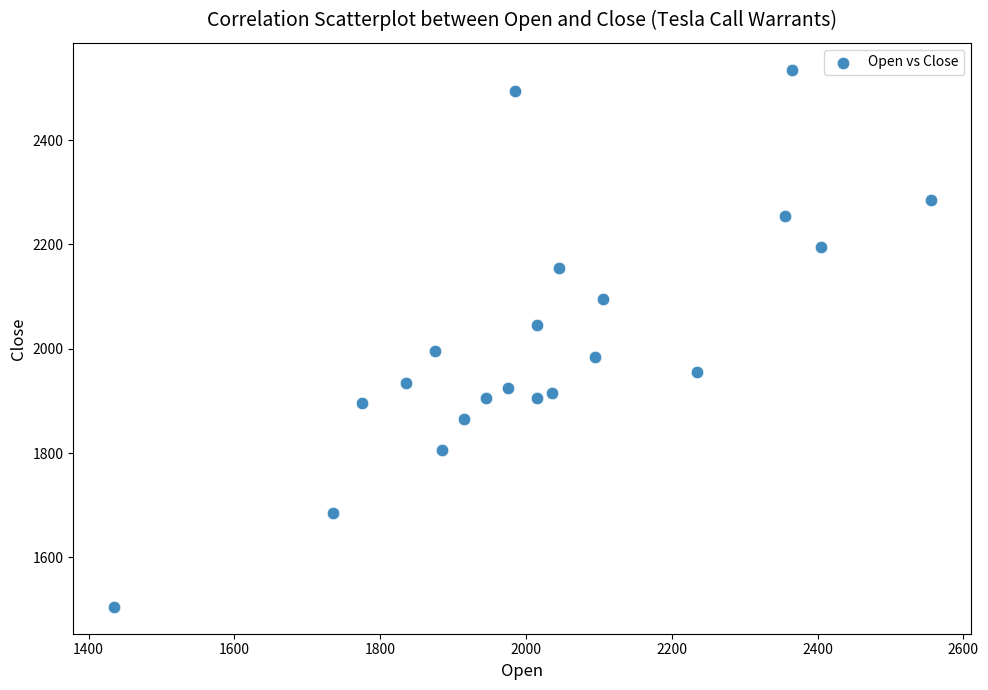

What is the range of X values (max minus min)?

1120